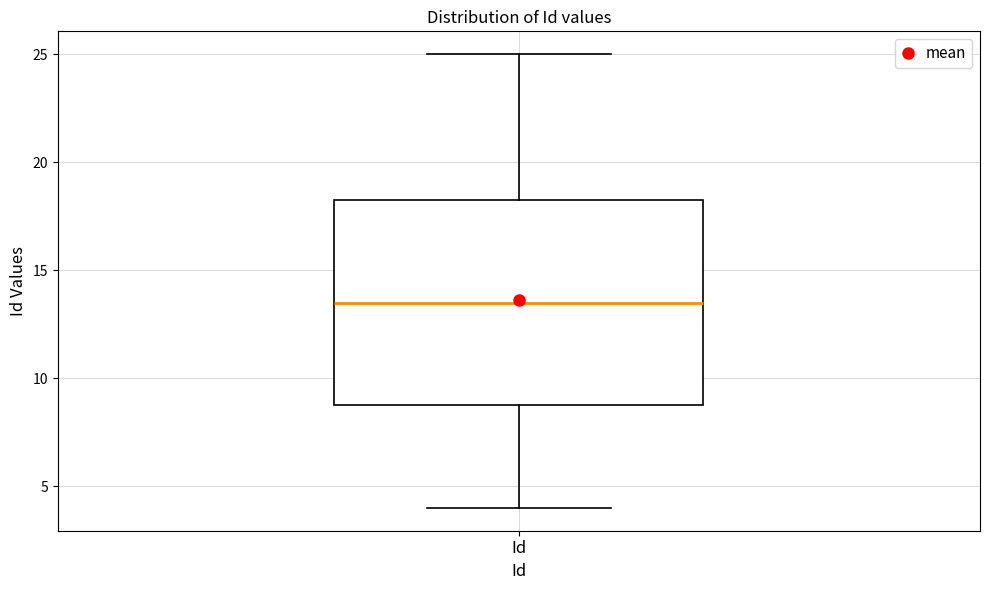

Read this box plot against the y-axis: the position of the median line, the range covered by the box, and the ends of both whiskers. The values are not printed on the chart, so give them approximately, as read against the axis.

median 13.5, box 9.0 to 18.5, whiskers 4.0 to 25.0